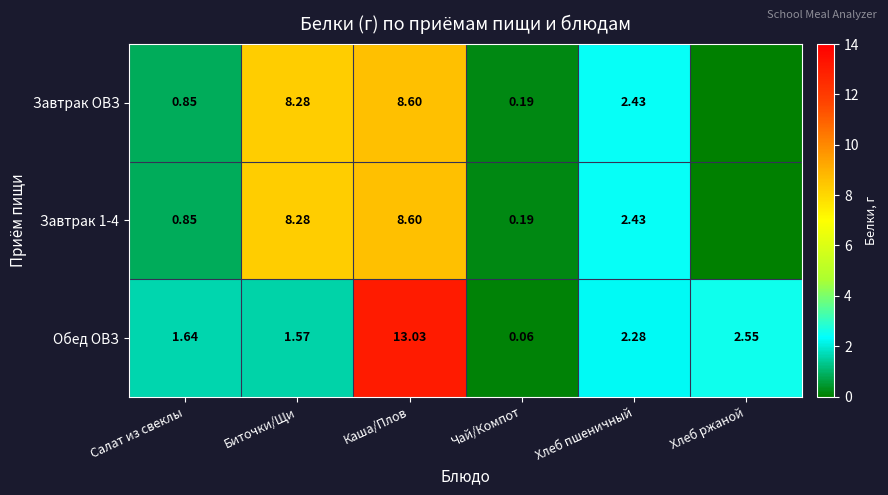

The Завтрак 1-4 series shows 0.3 at Чай/Компот. True or false?

False